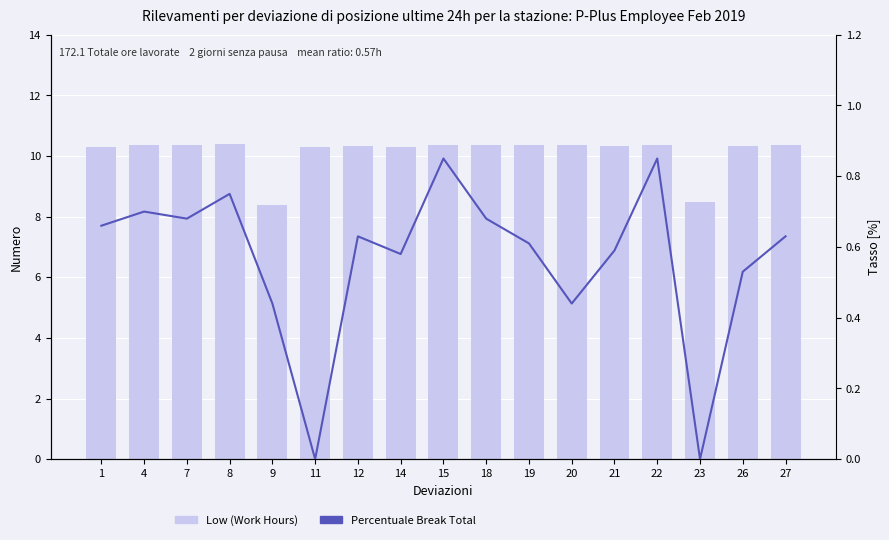

How many values in Percentuale Break Total are above zero?

15